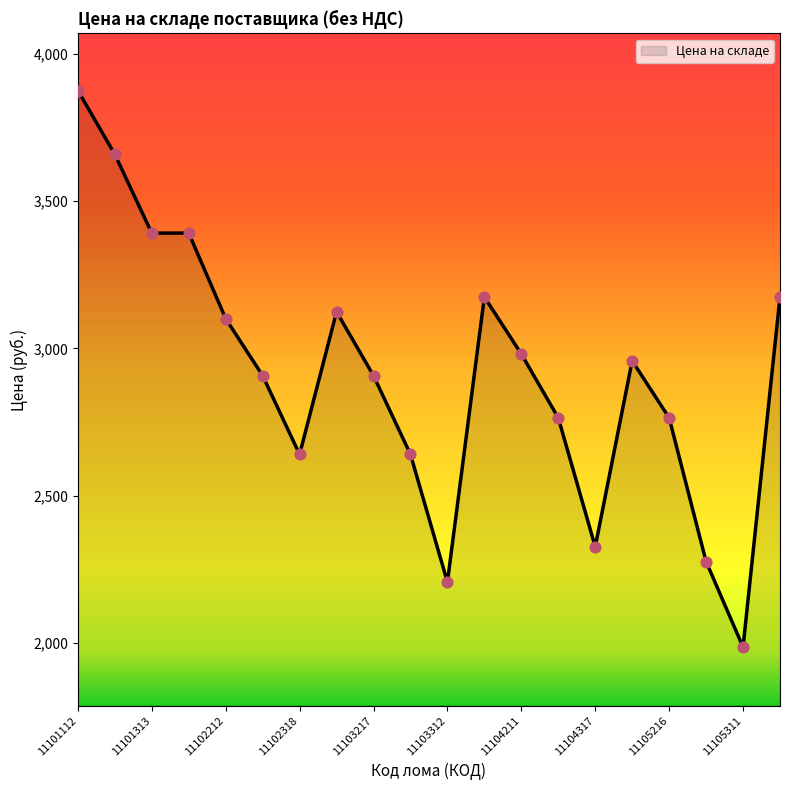

What is the smallest value displayed?

1984.8